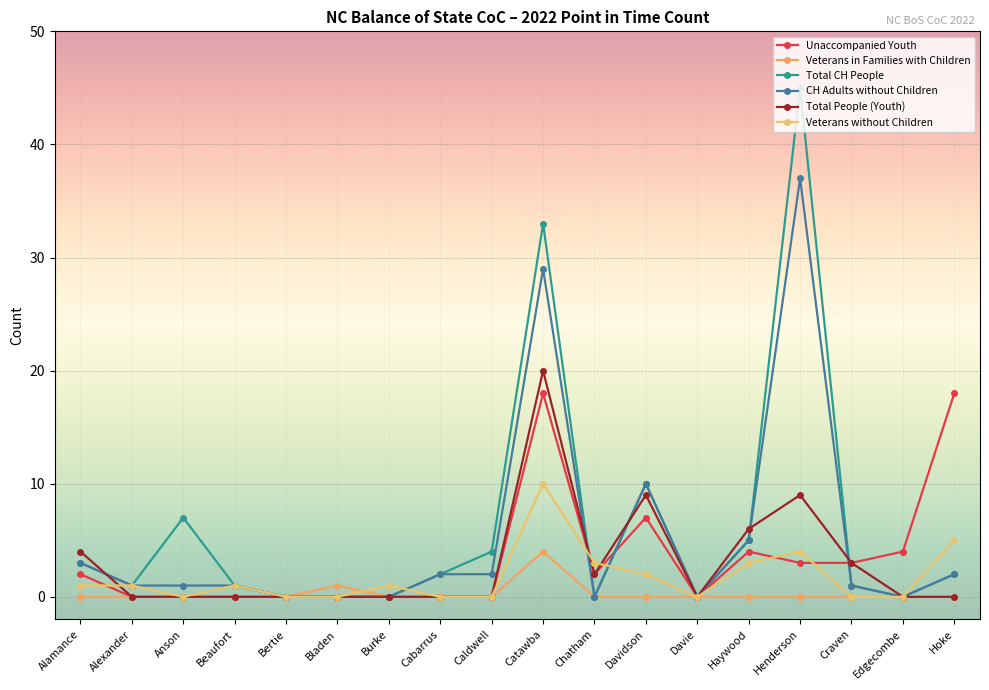

At which category does the chart reach its minimum across all series?

Alexander